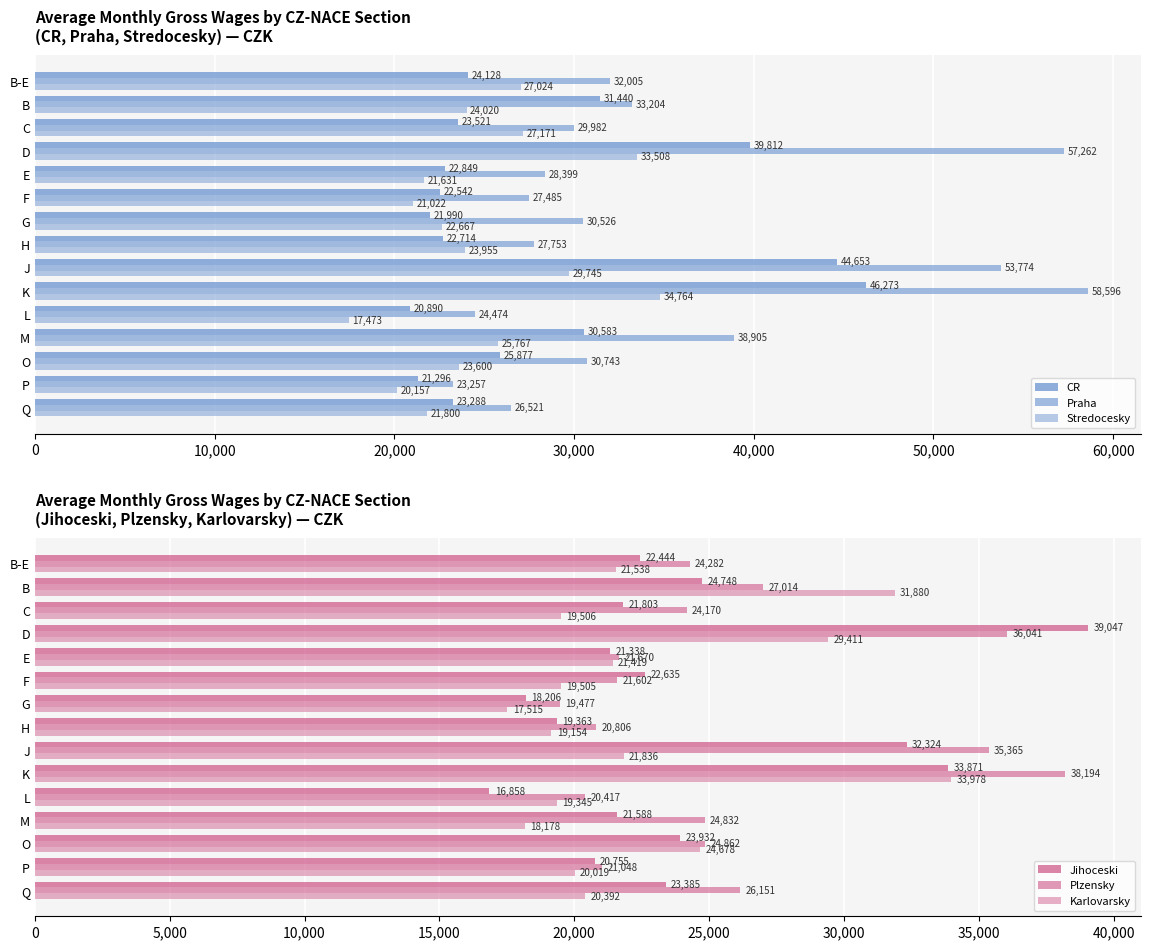

How many data points in Stredocesky are less than 23955?

7